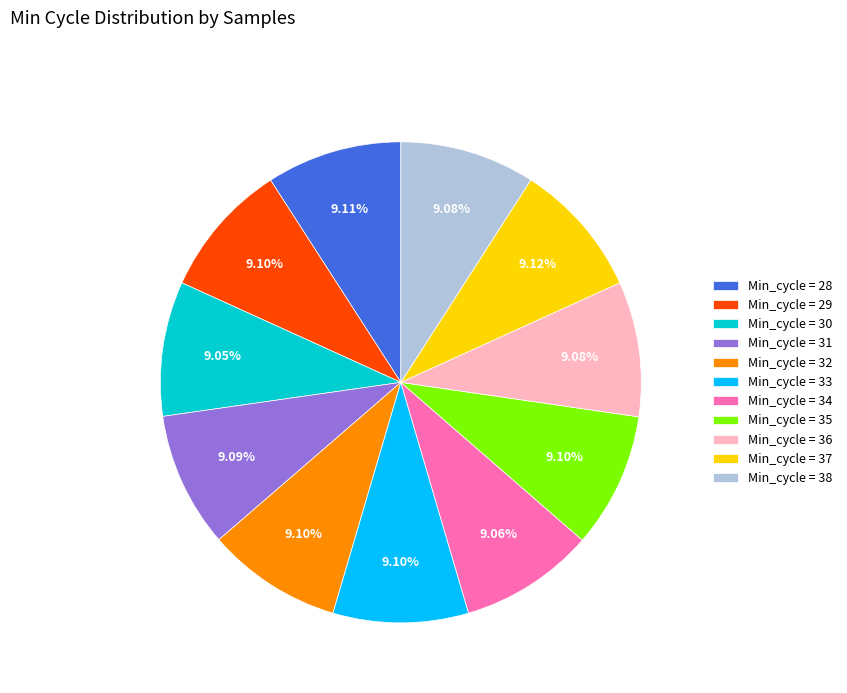

Count the number of slices in the pie.

11